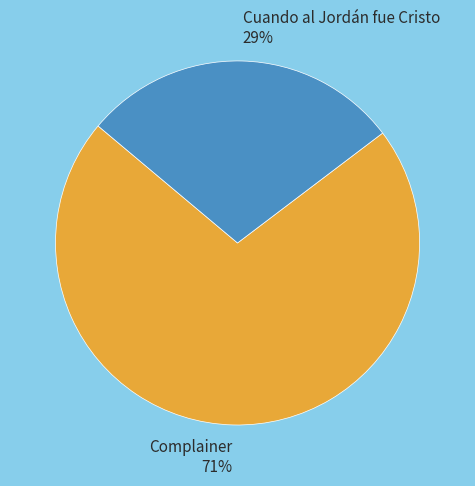

Combined, do Complainer and Cuando al Jordán fue Cristo account for over 50%?

Yes